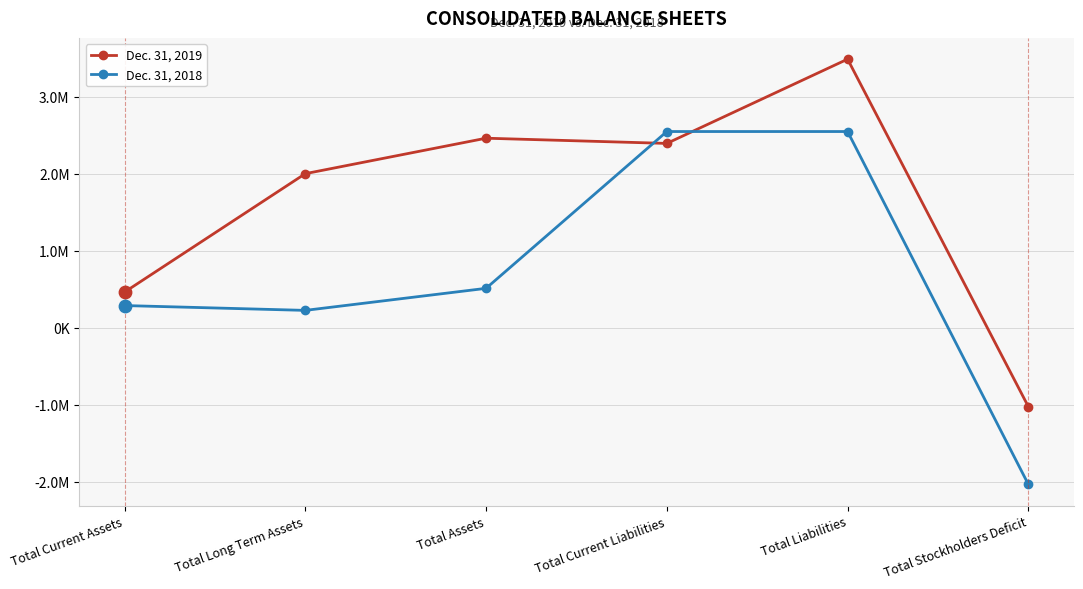

What are all the series names shown in the legend?

Dec. 31, 2019, Dec. 31, 2018